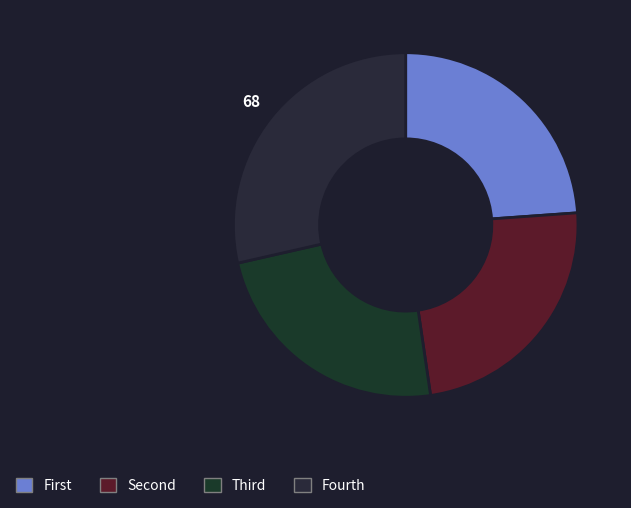

How many segments does this pie chart have?

4